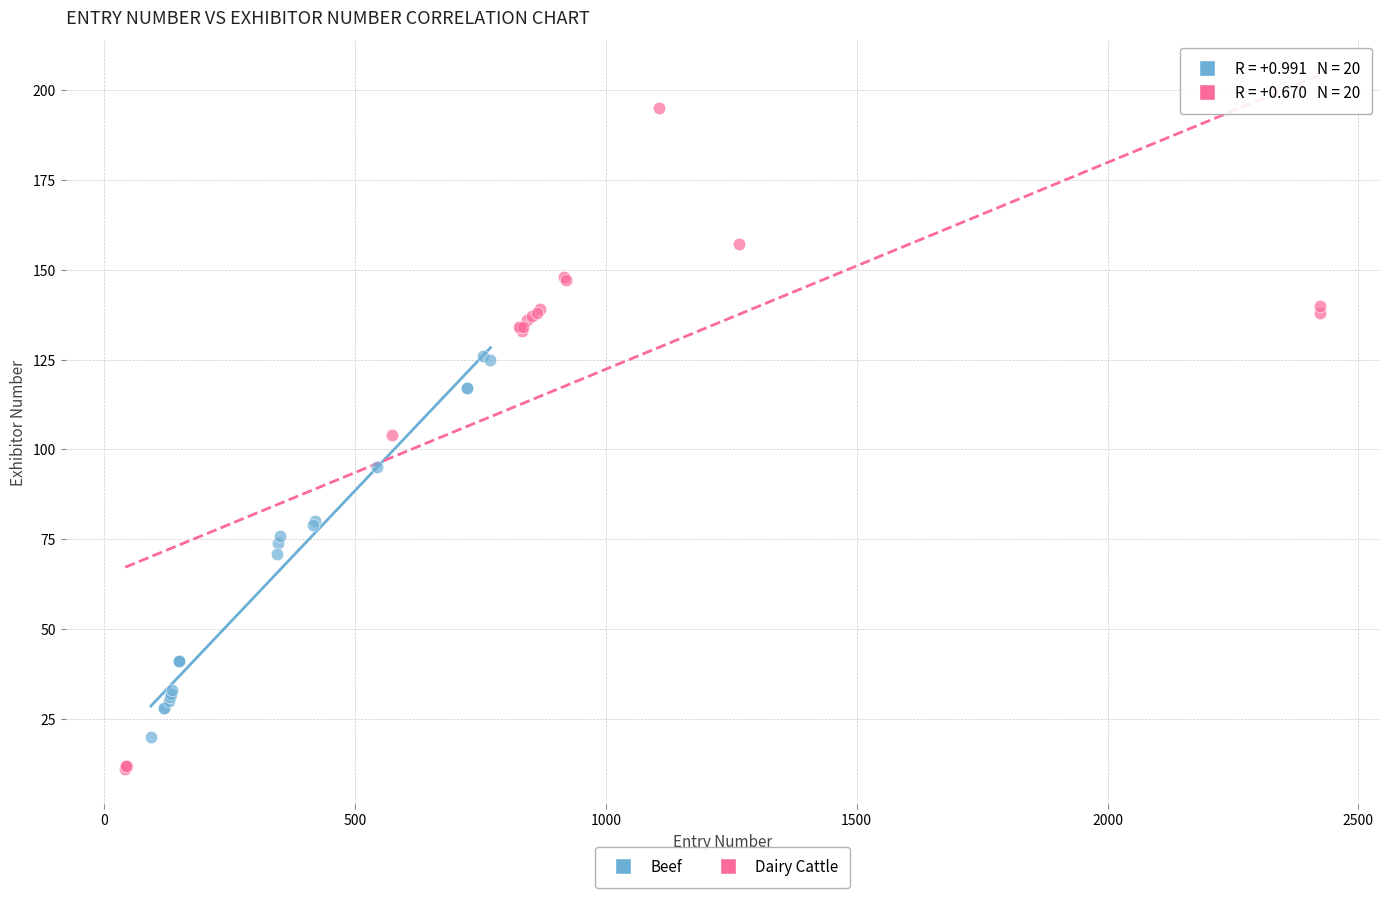

Which series contains the lowest Y value?

Dairy Cattle